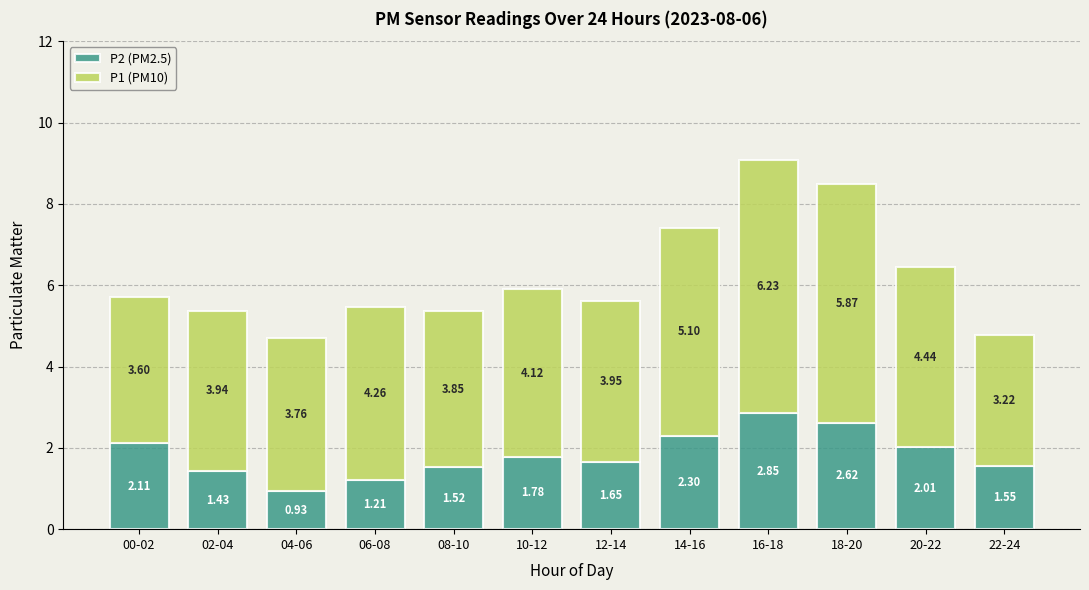

Rank the categories by P2 (PM2.5) value from highest to lowest.

16-18, 18-20, 14-16, 00-02, 20-22, 10-12, 12-14, 22-24, 08-10, 02-04, 06-08, 04-06